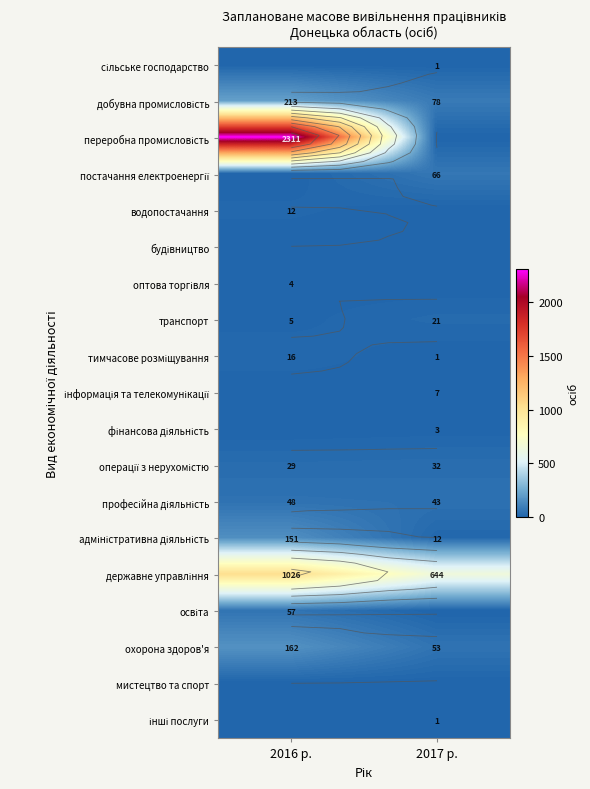

How many categories are shown in the chart?

2